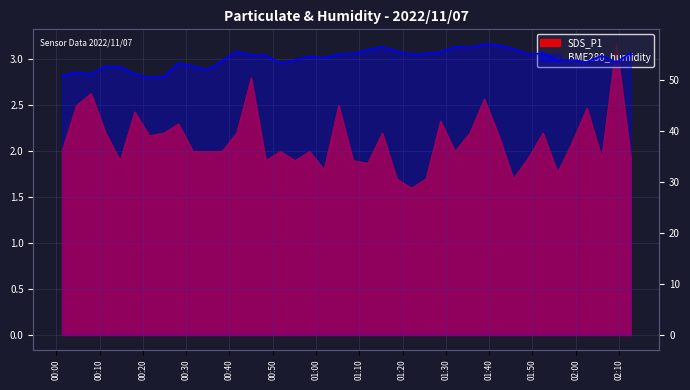

True or false: SDS_P1 and BME280_humidity intersect in this chart.

False